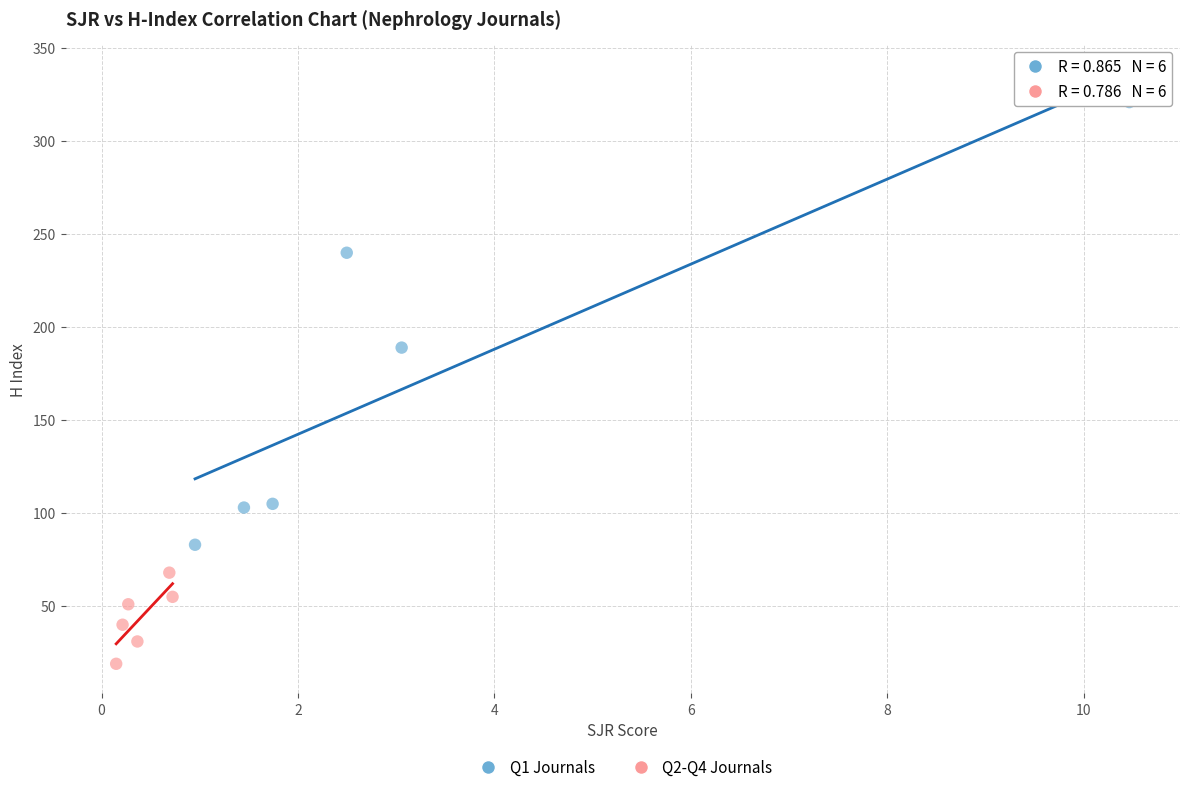

Which series has the largest Y range (max minus min)?

Q1 Journals